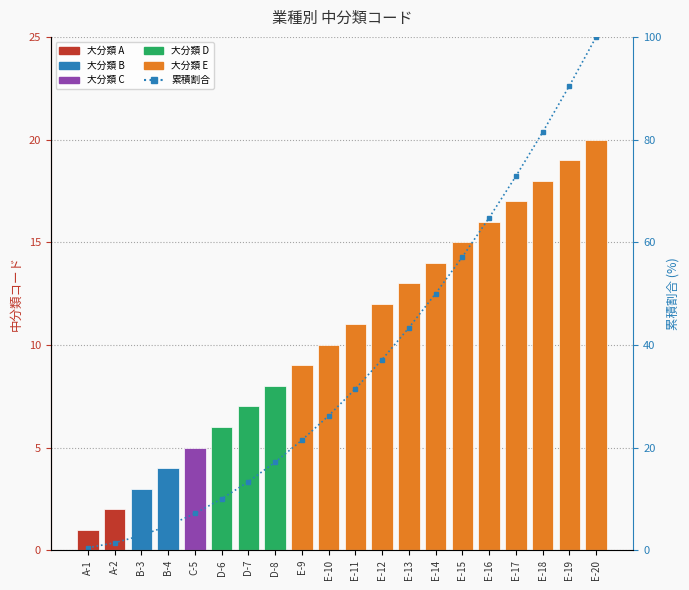

What is the smallest value displayed?

0.5